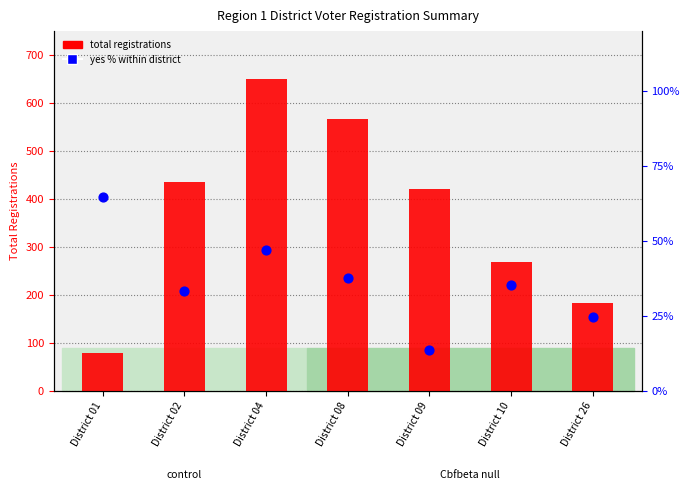

Which series contains the highest Y value?

total registrations